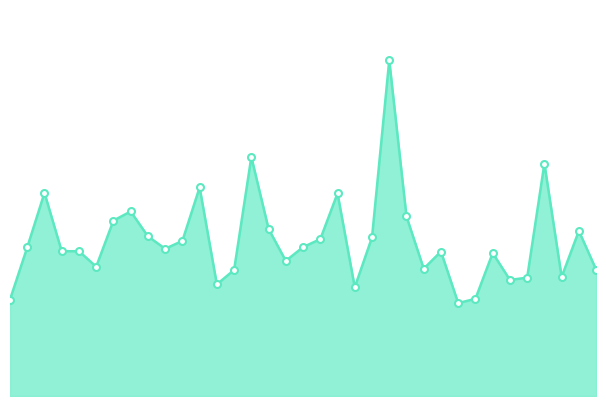

Rank the categories by value from highest to lowest.

22, 14, 31, 11, 2, 19, 7, 23, 6, 15, 33, 8, 21, 18, 10, 17, 1, 9, 4, 3, 25, 28, 16, 5, 24, 34, 13, 32, 30, 29, 12, 20, 27, 0, 26